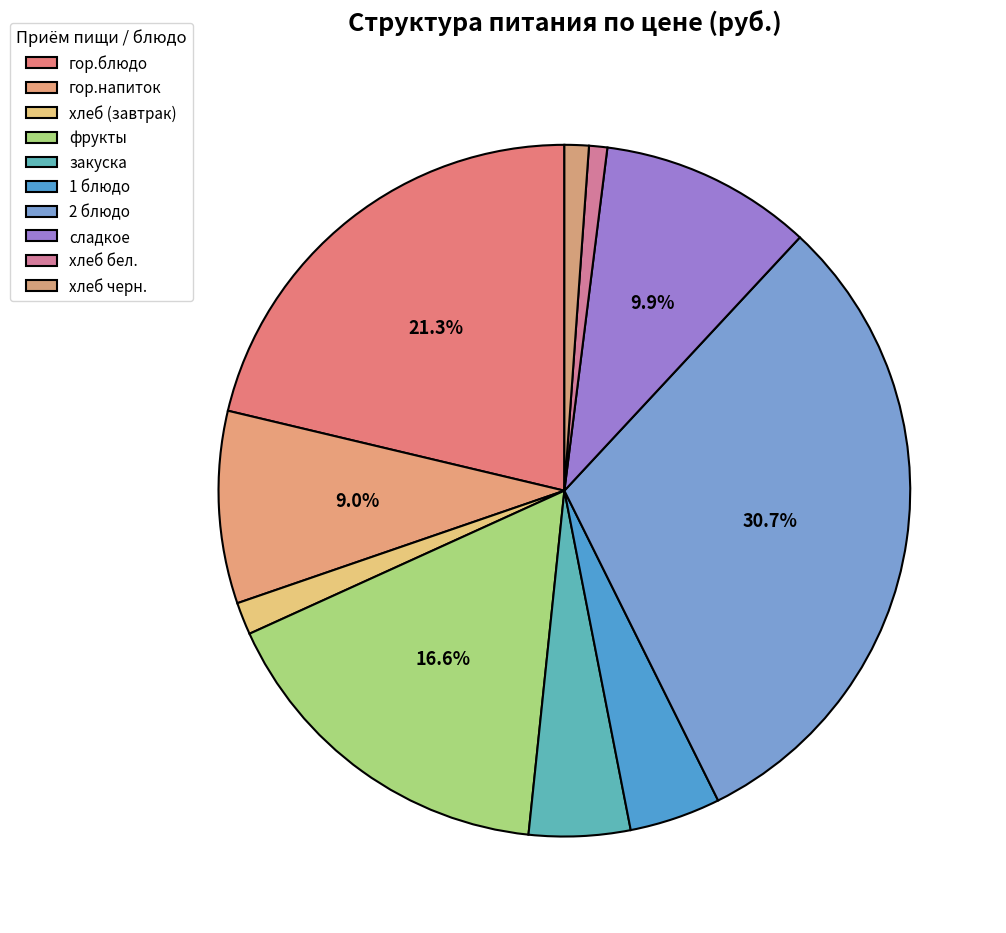

Which category has the biggest portion of the pie?

2 блюдо